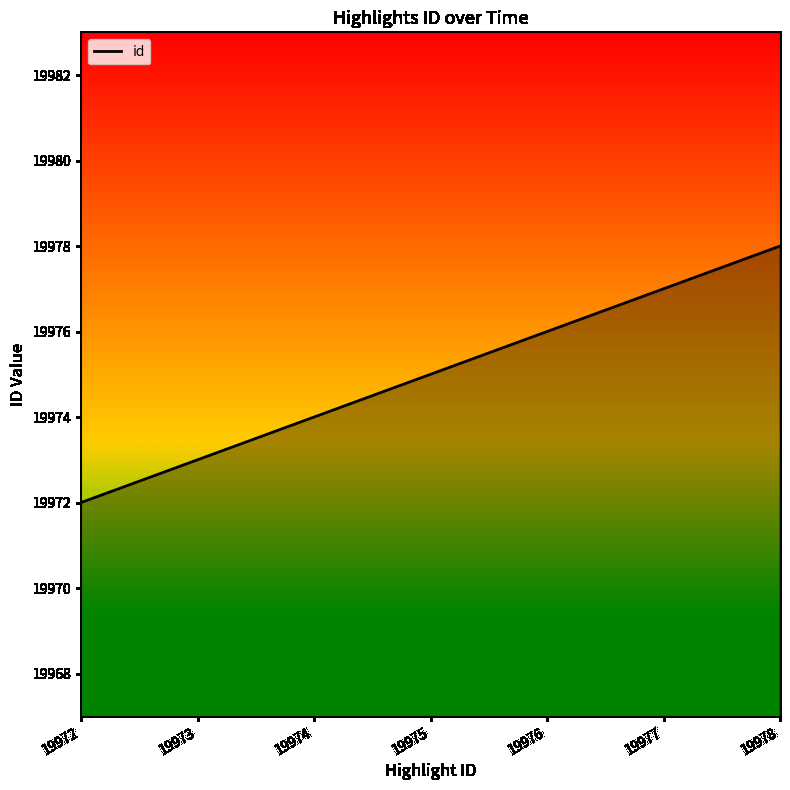

Reading left to right, what are all the values shown in this chart?

19972=19972	19973=19973	19974=19974	19975=19975	19976=19976	19977=19977	19978=19978